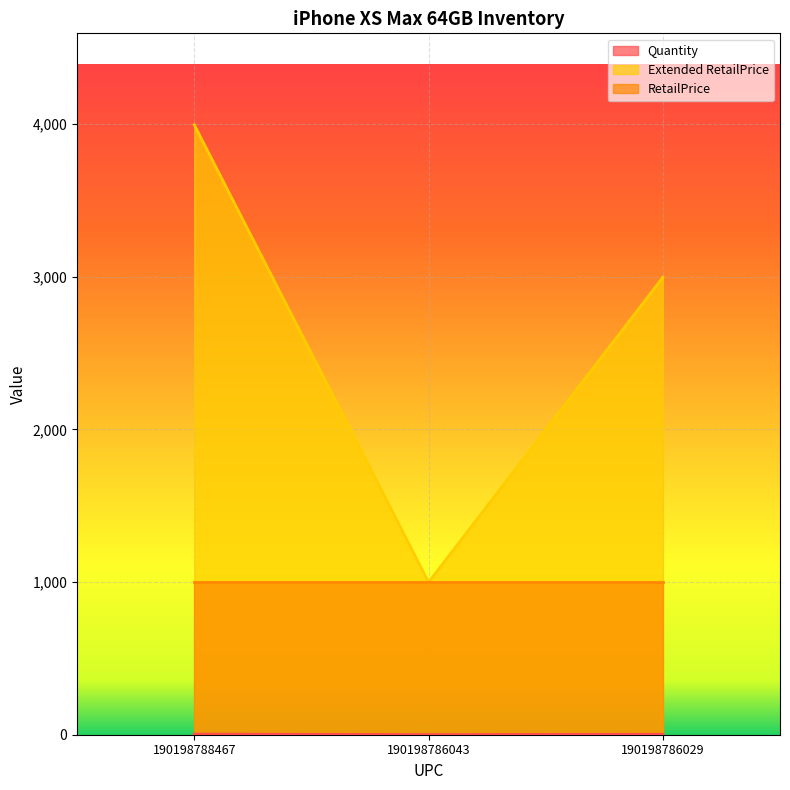

The RetailPrice series shows 999 at 190198788467. True or false?

True